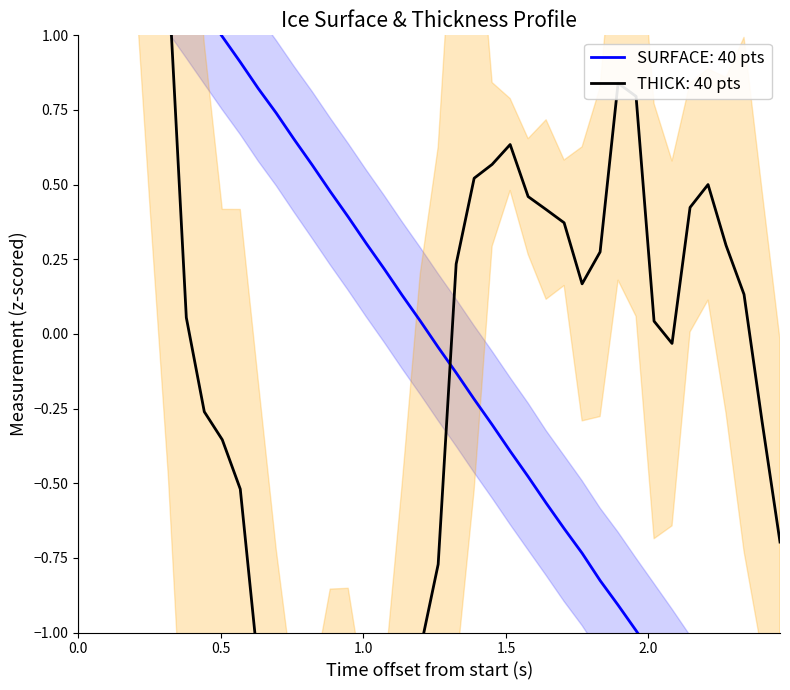

How many positive values does the SURFACE series have?

20